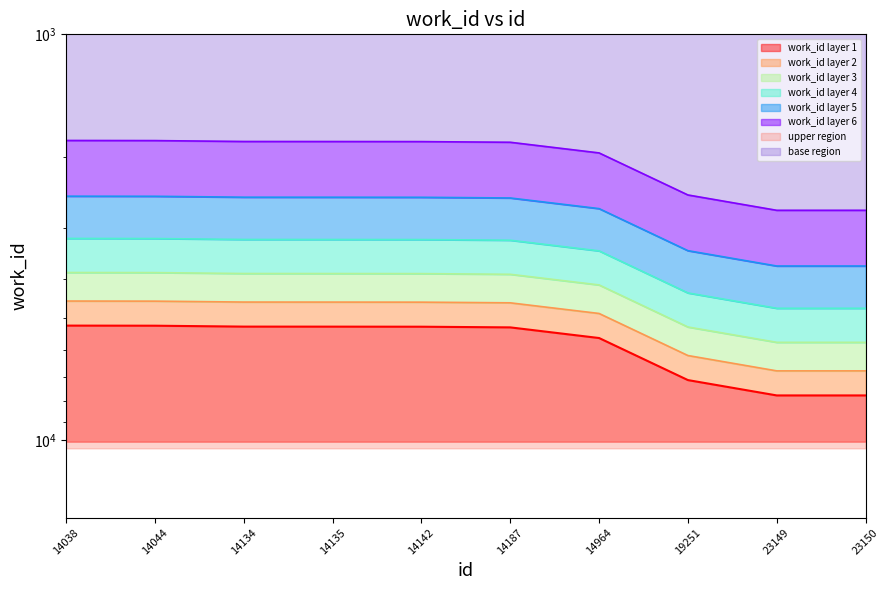

Approximately how many times larger is the value at 19251 compared to 23150?

0.9